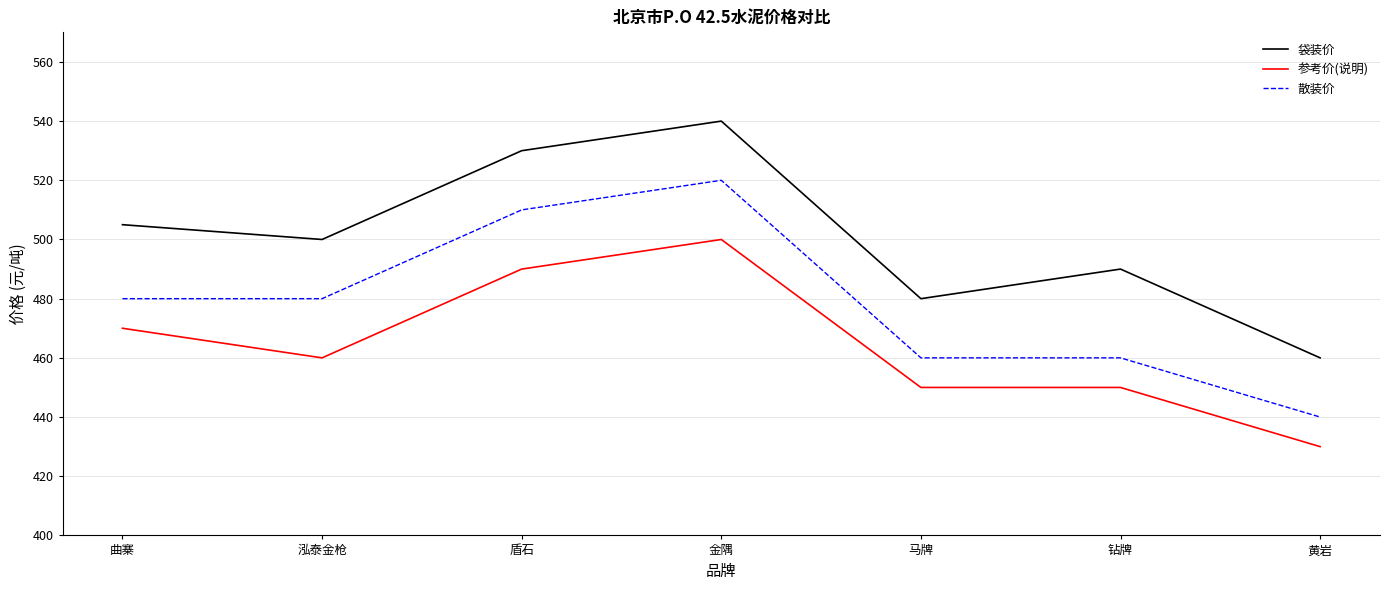

At which category is the sum across all series the highest?

金隅